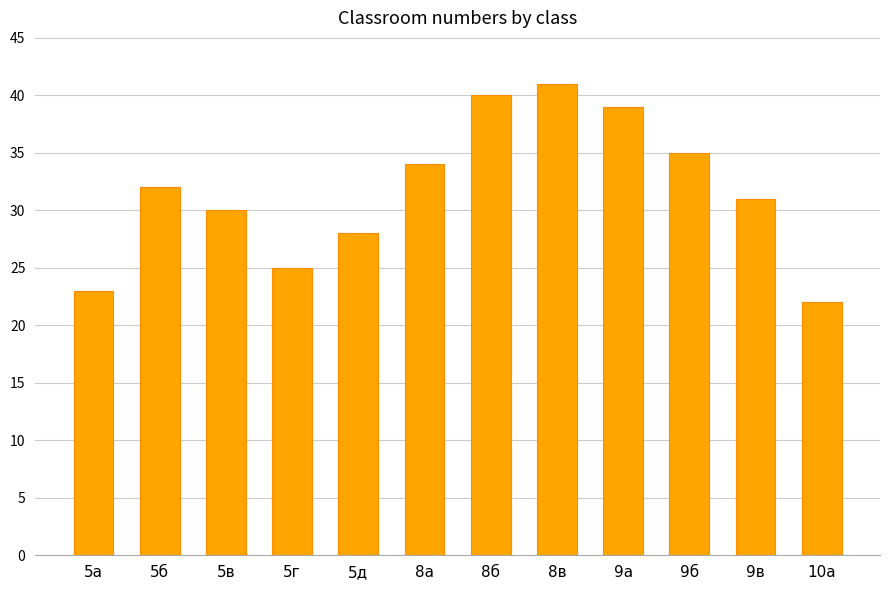

How many series are shown in this chart?

1